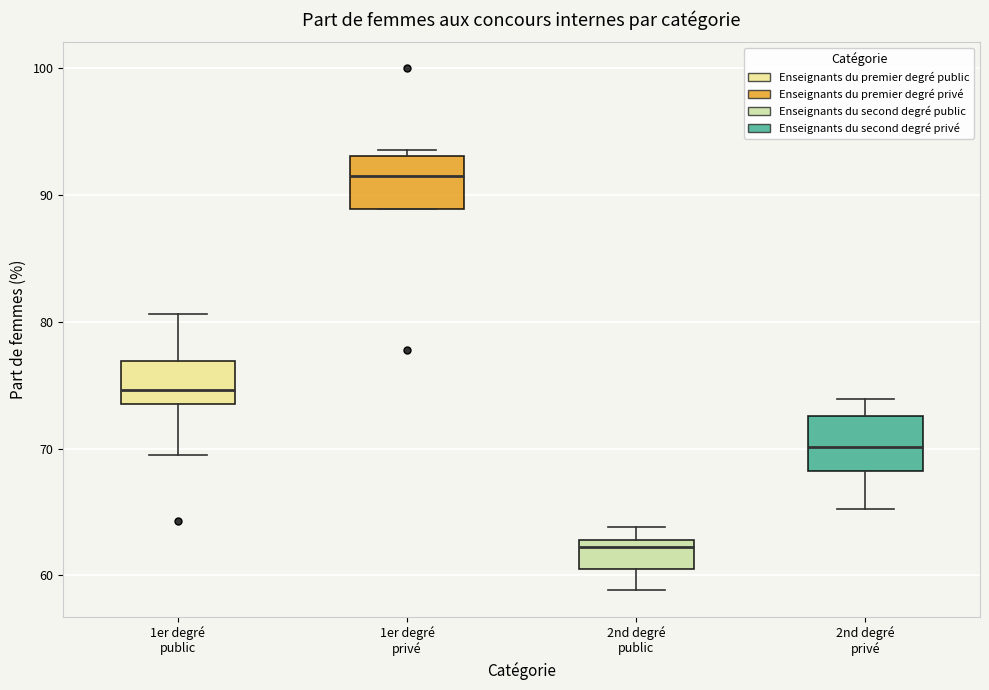

Which box has the highest median line?

1er degré privé